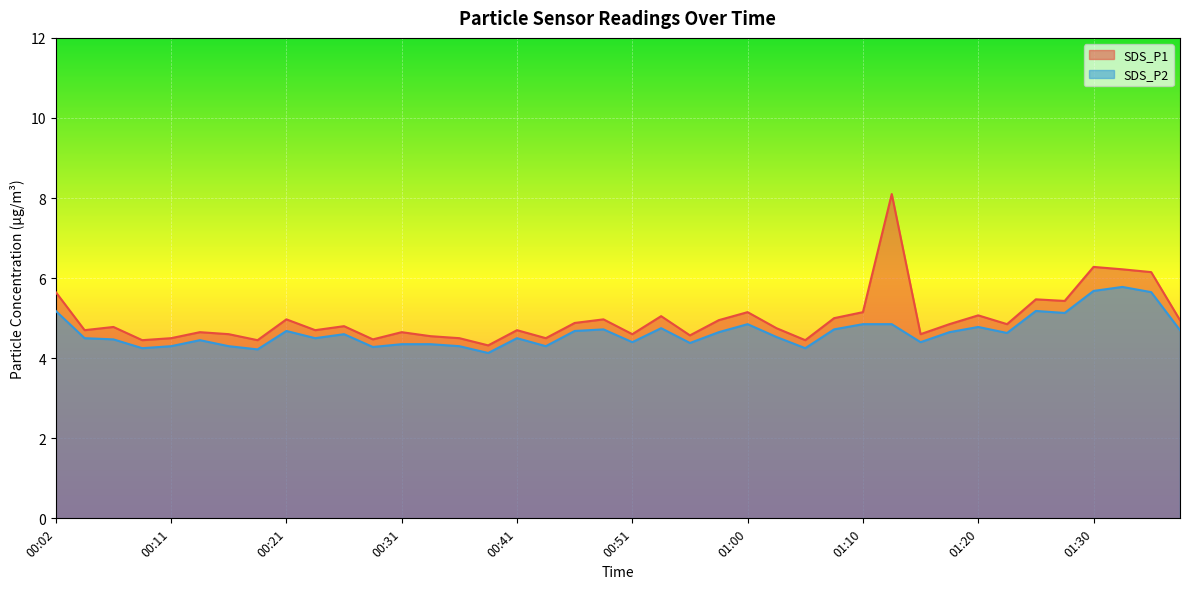

What is the lowest value of the SDS_P1 series?

4.3